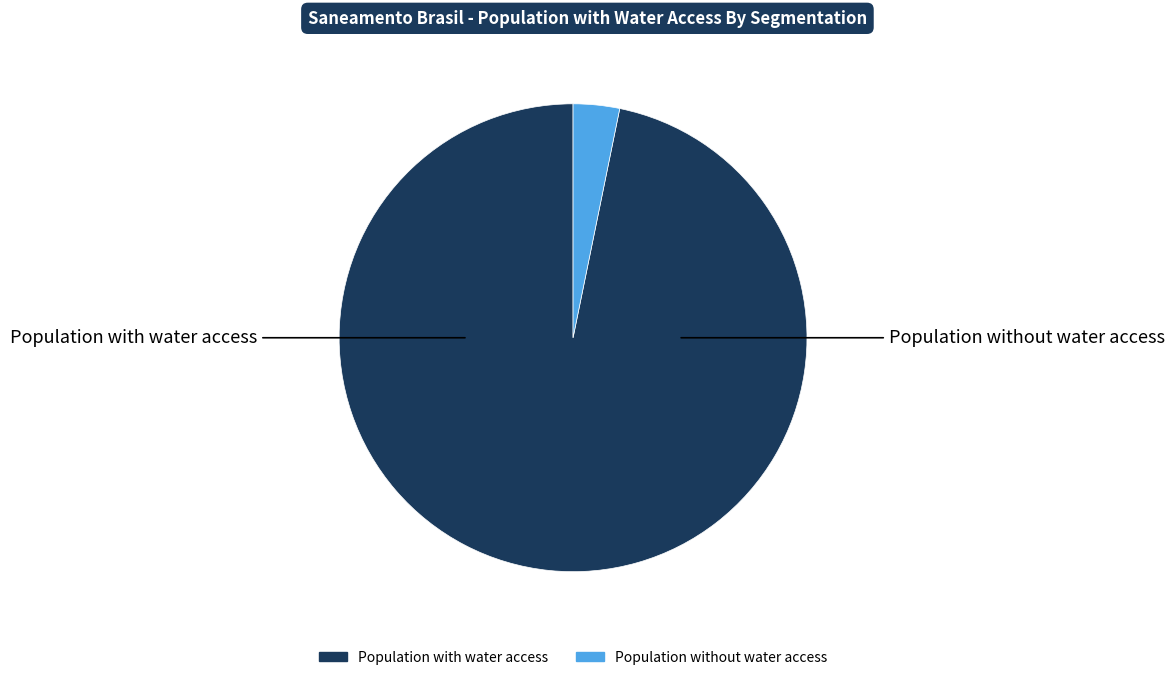

Is there a majority slice in this chart?

Yes